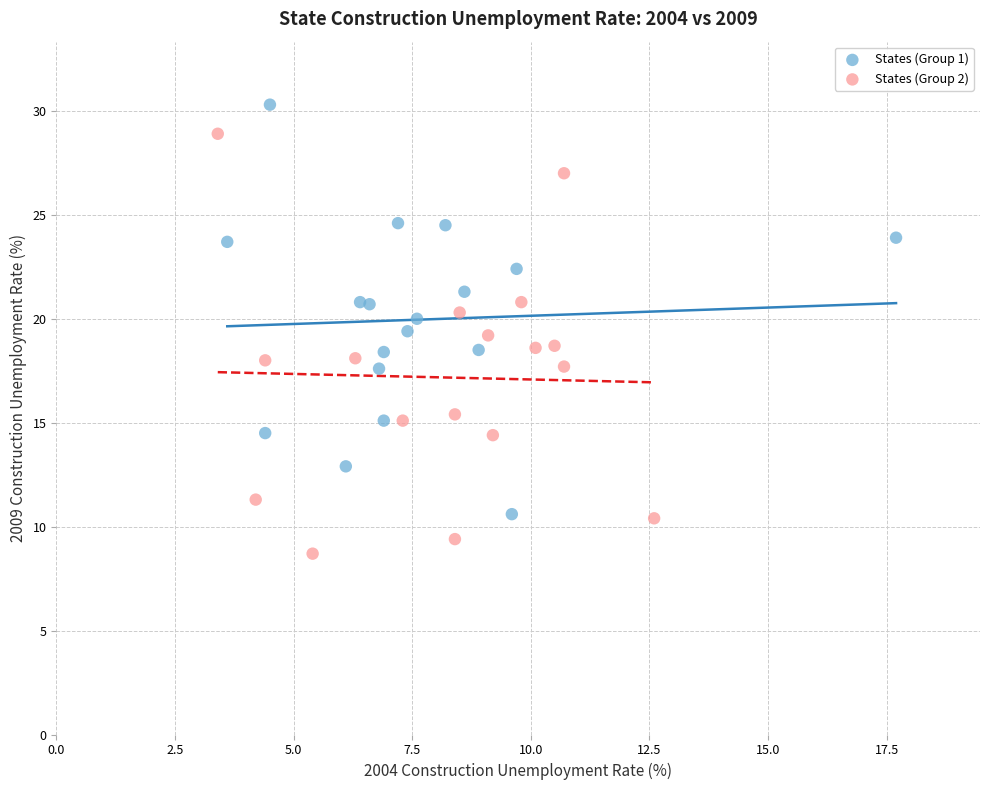

Which series reaches the minimum Y coordinate?

States (Group 2)